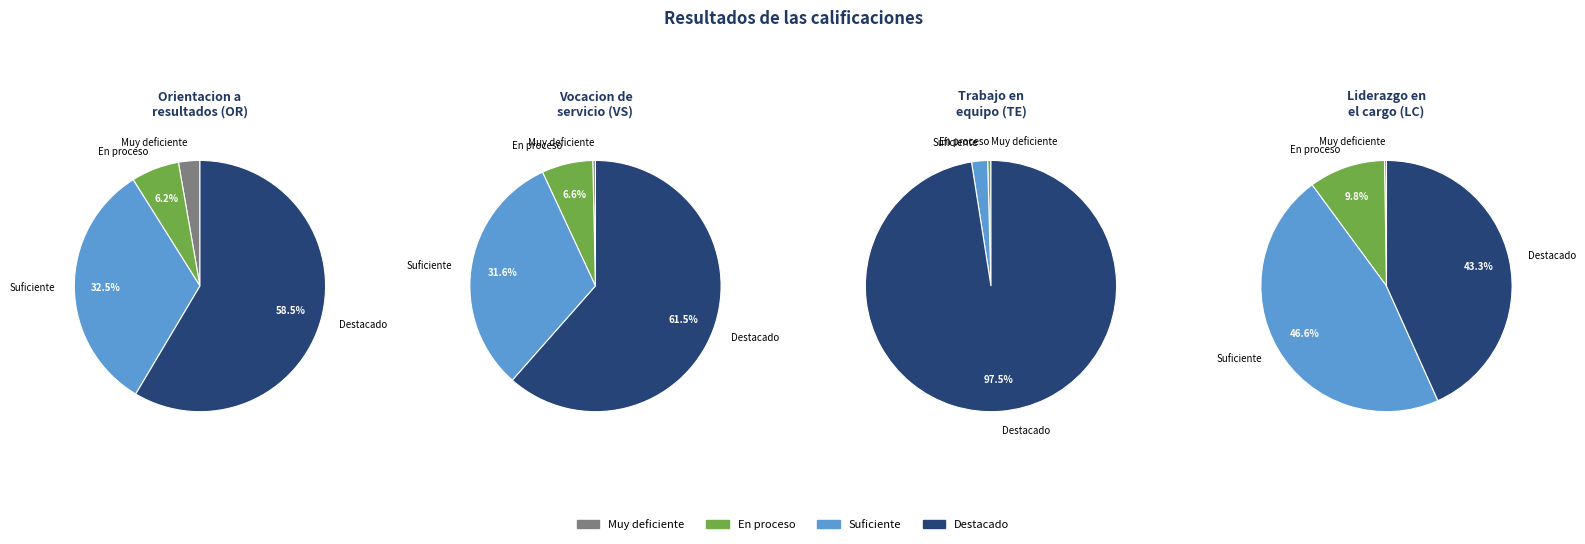

To the nearest percent, what is the combined percentage of En proceso and Suficiente?

38%